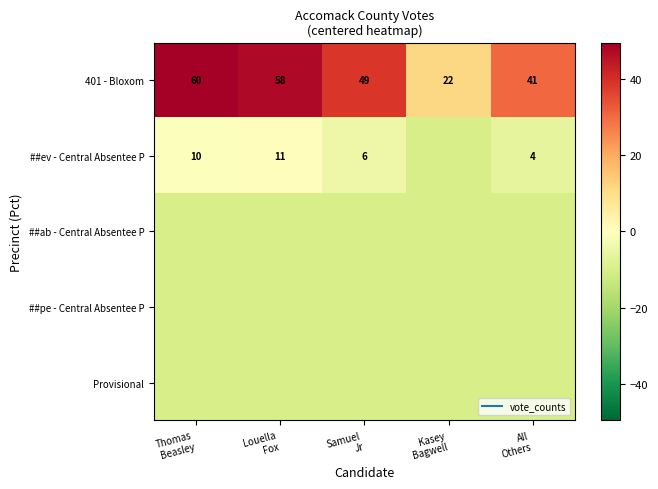

True or false: Provisional has a value of -10.4 at Kasey Bagwell.

True